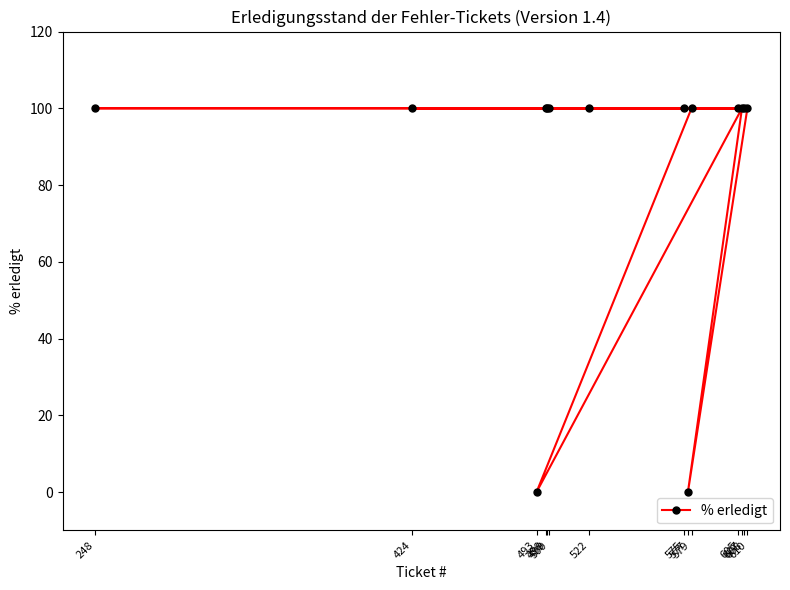

Where is the first local maximum?

607